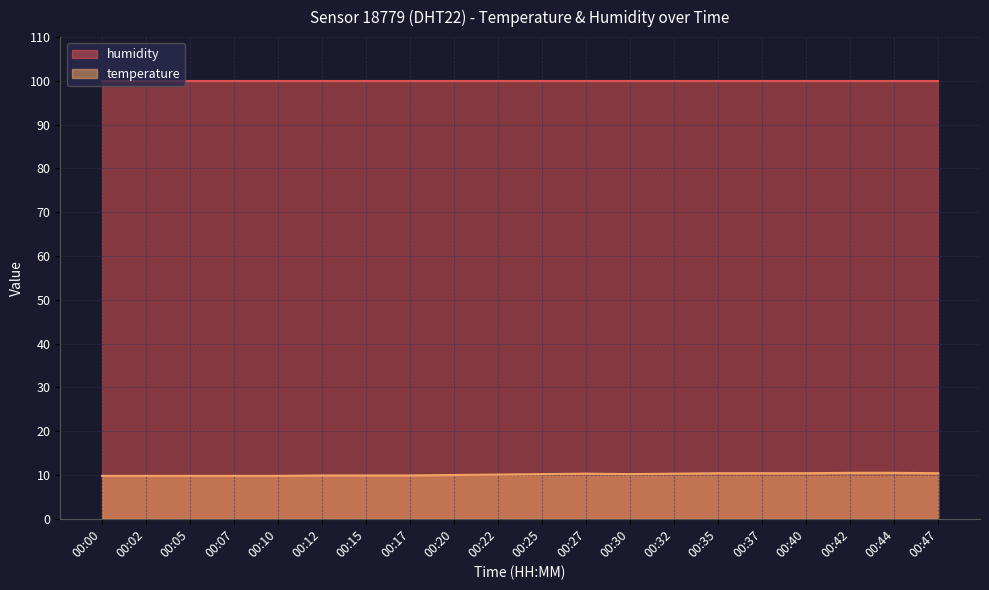

Rank the categories by value from highest to lowest.

00:42, 00:44, 00:35, 00:37, 00:40, 00:47, 00:27, 00:32, 00:25, 00:30, 00:22, 00:20, 00:12, 00:15, 00:17, 00:00, 00:02, 00:05, 00:07, 00:10